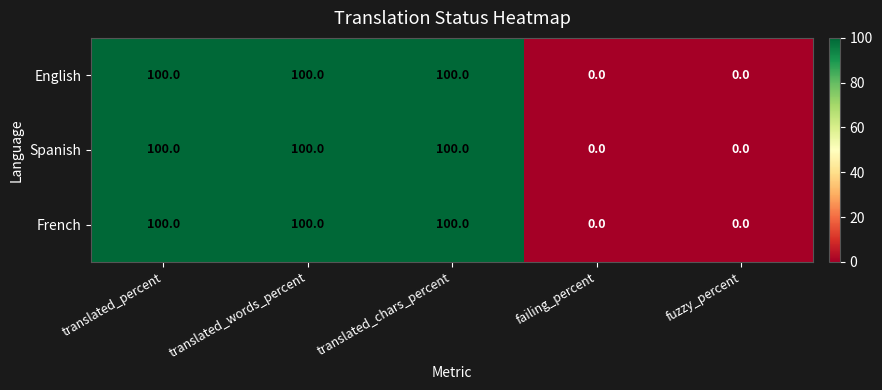

The English series shows 167 at translated_percent. True or false?

False